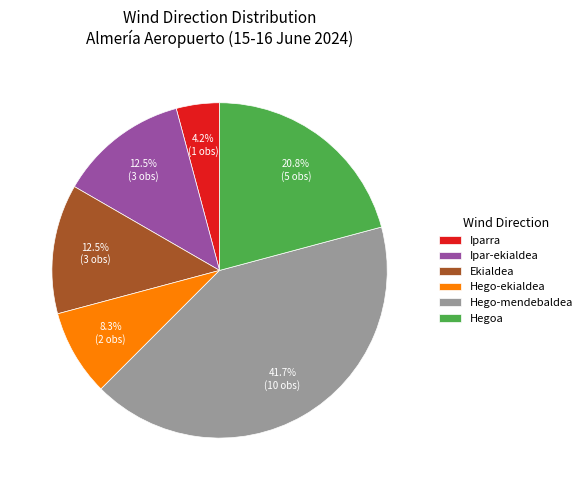

Between Ekialdea and Hego-mendebaldea, which is larger?

Hego-mendebaldea